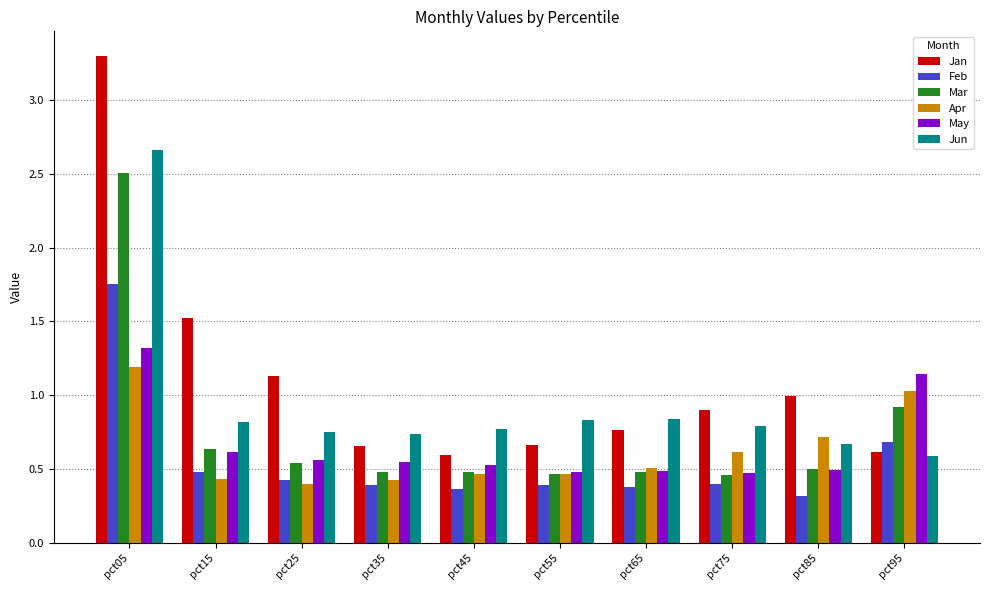

How many bars are there in total?

60